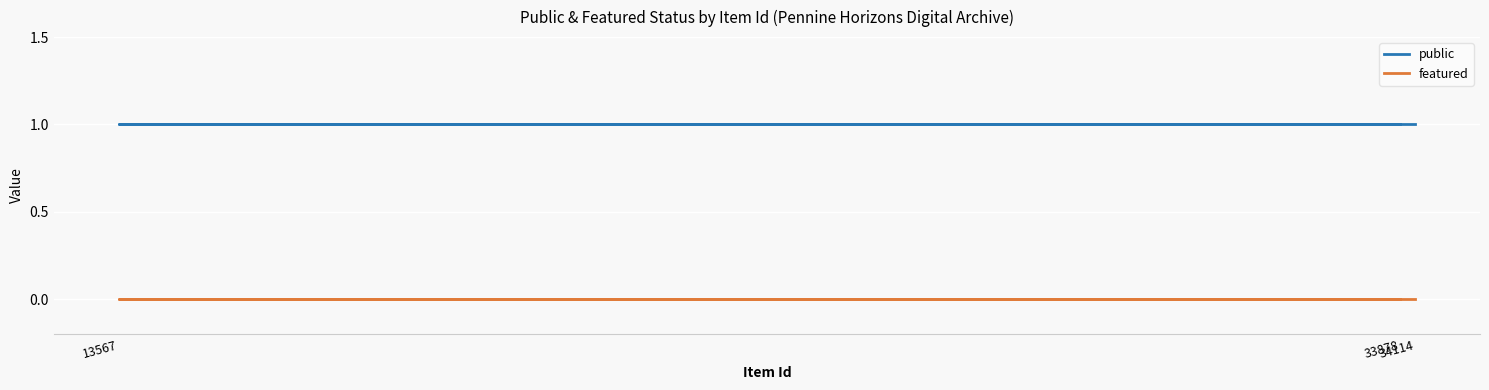

Which has a higher value, 34114 or 13567?

34114